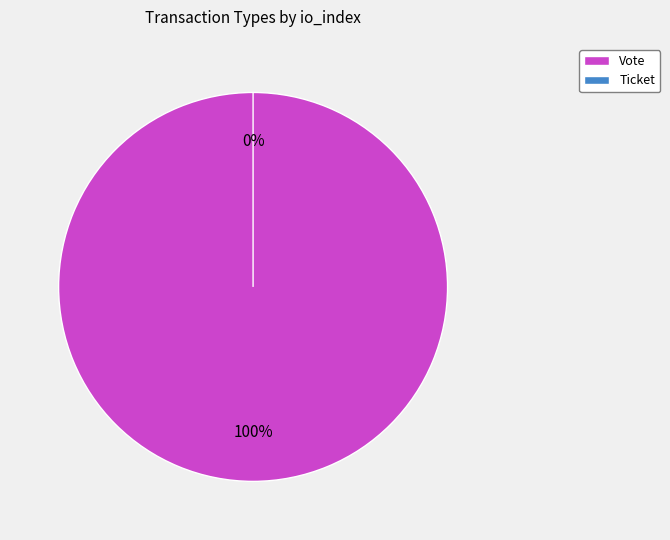

The Ticket slice represents 1% of the pie. True or false?

False